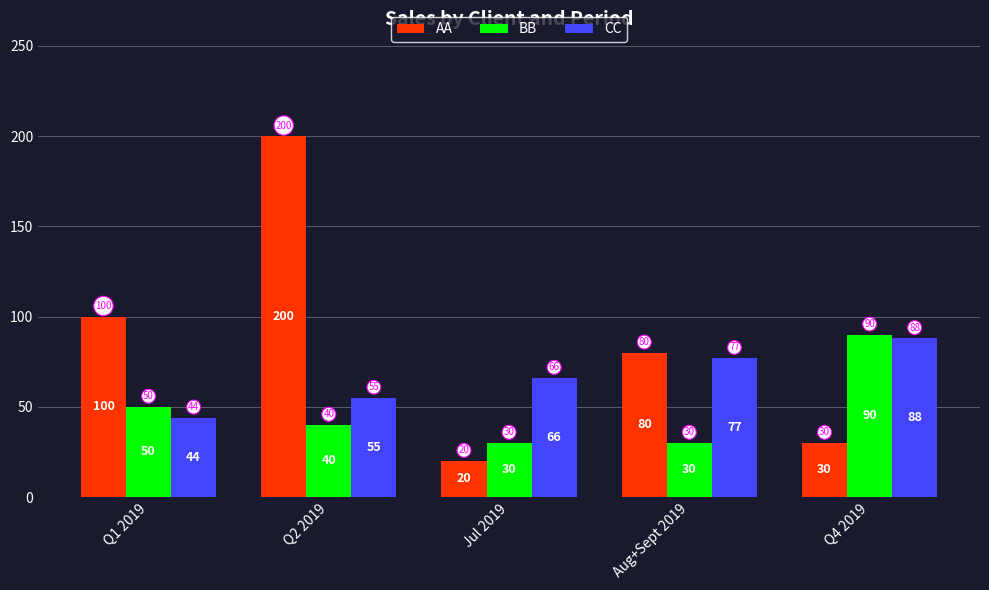

What is the difference between the maximum and second lowest values in the BB series?

60